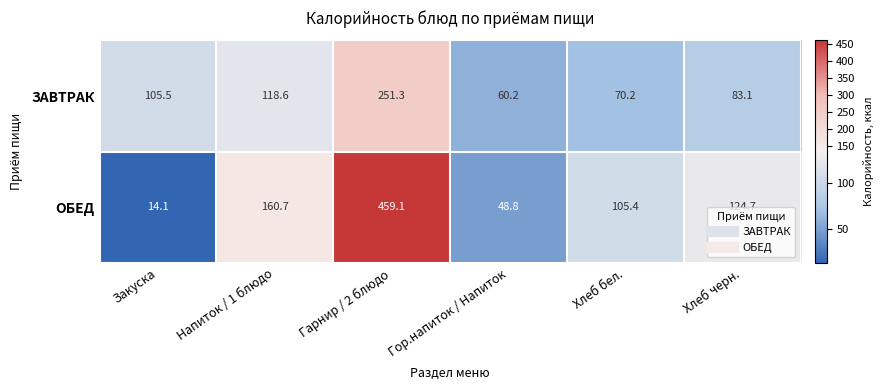

The ЗАВТРАК series shows 105.5 at Закуска. True or false?

True